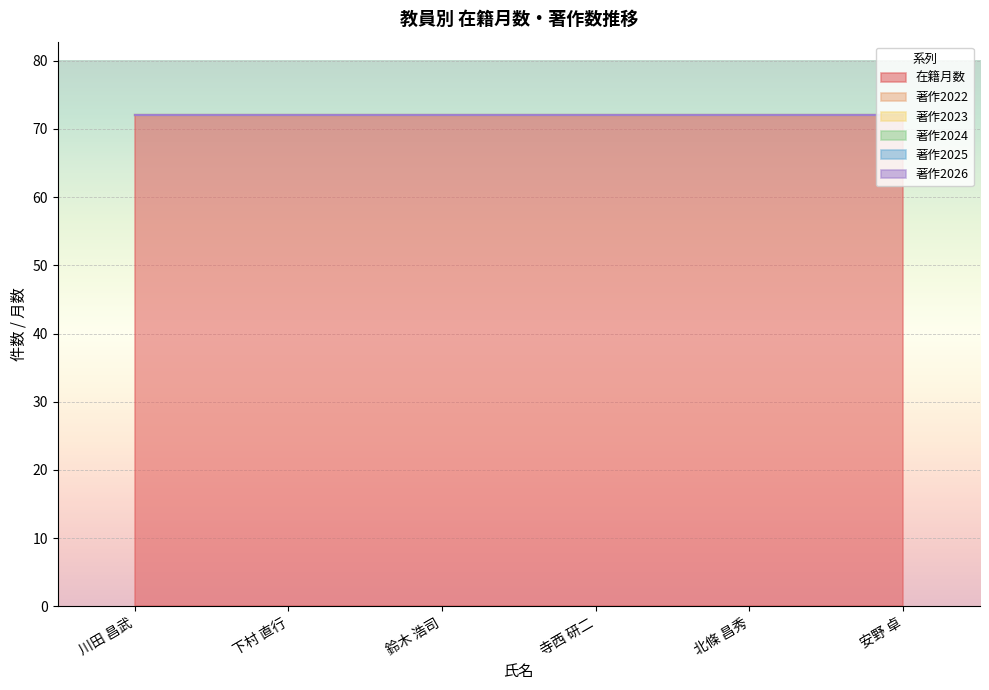

At how many categories does at least one series exceed 3?

6